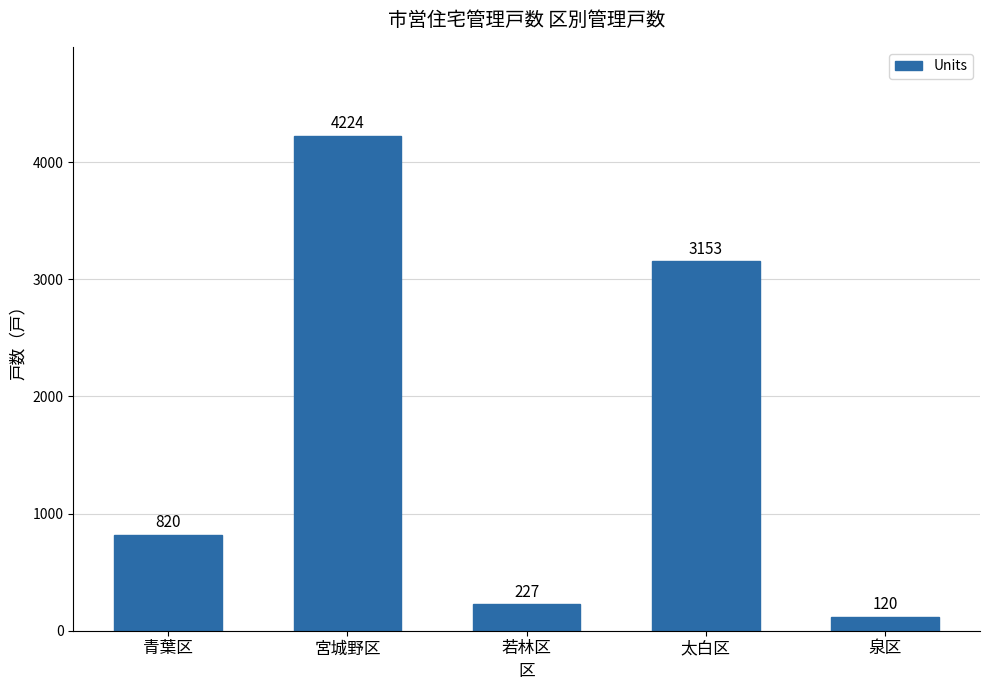

Which has a higher value, 宮城野区 or 太白区?

宮城野区